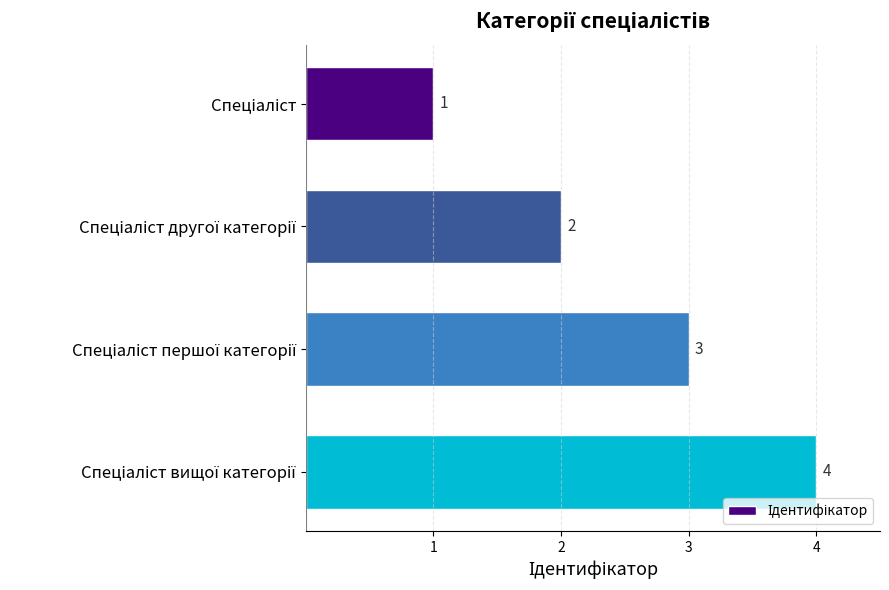

What is the maximum value shown in the chart?

4